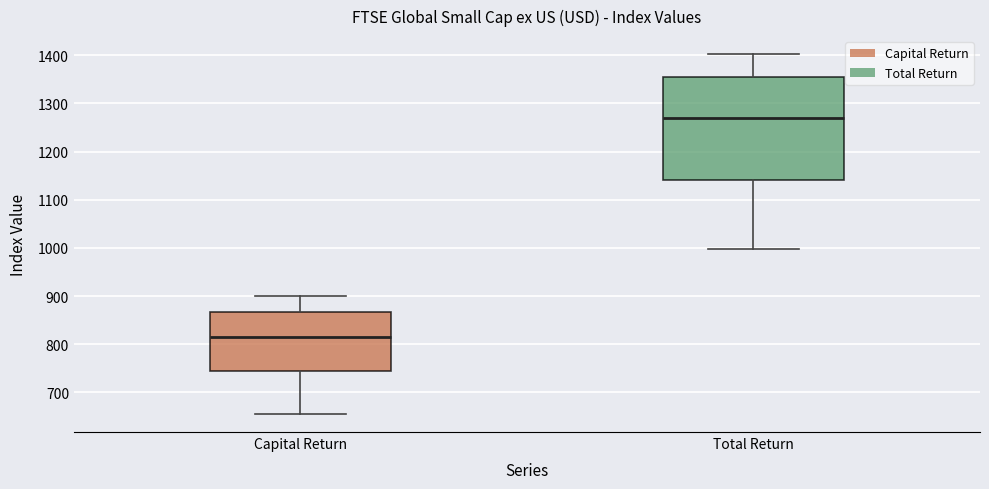

Where does the median line of the box for Total Return sit on the y-axis? The values are not printed on the chart, so give them approximately, as read against the axis.

1270